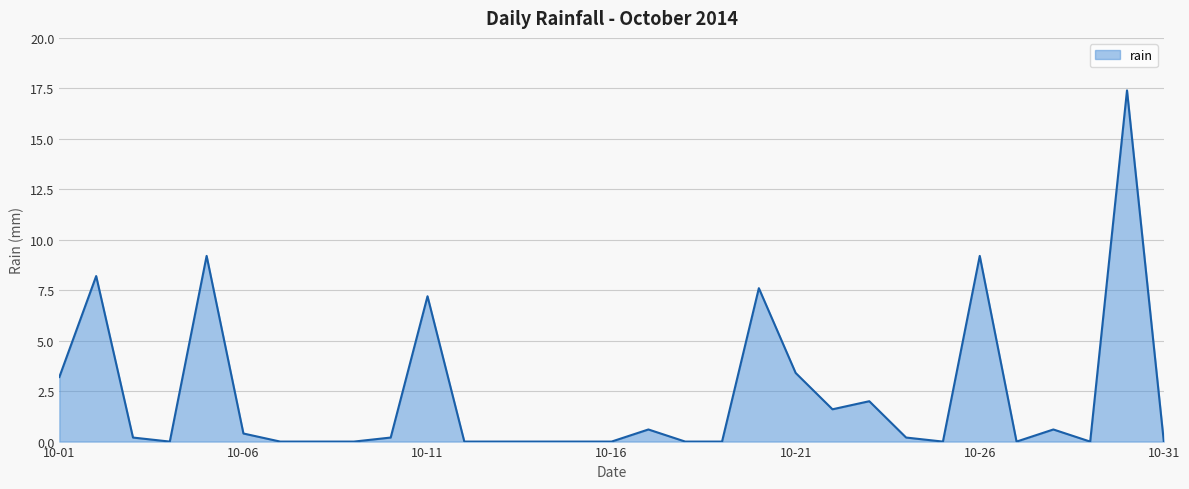

What is the difference between the second highest and minimum values?

9.2